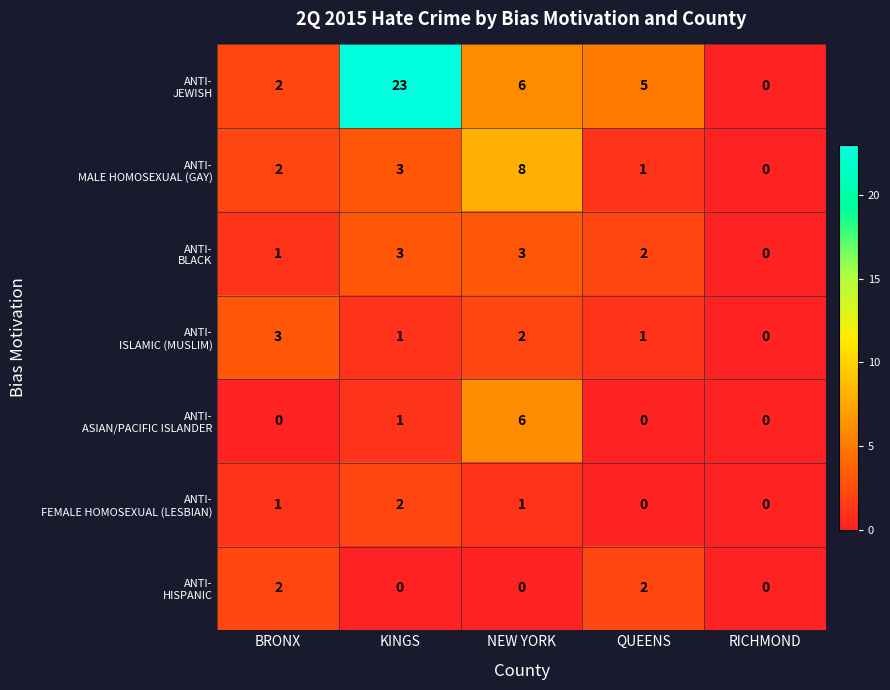

What is the spread (max minus min) of values at NEW YORK?

8